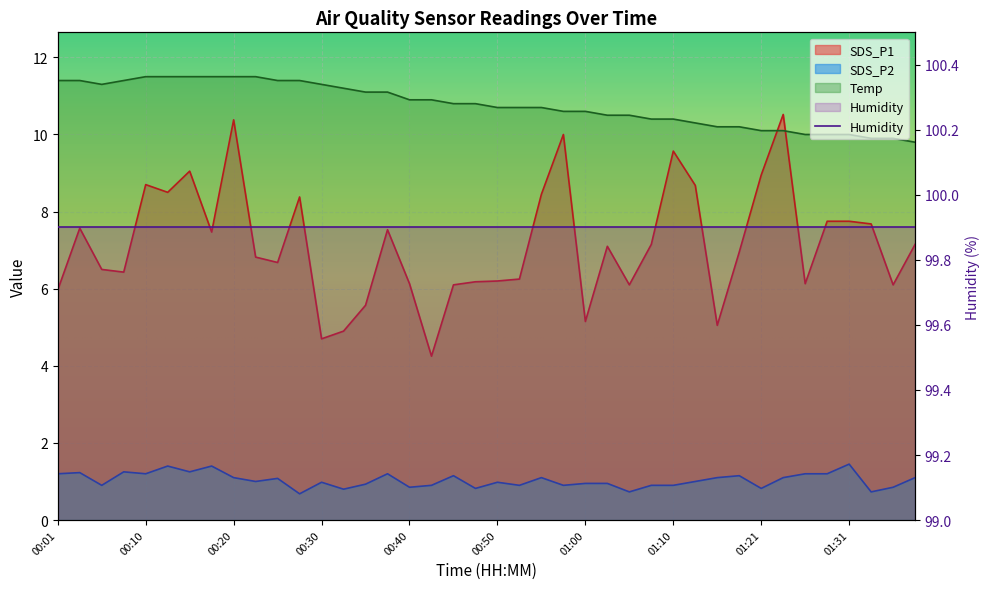

Which category has the lowest value across all series?

00:27